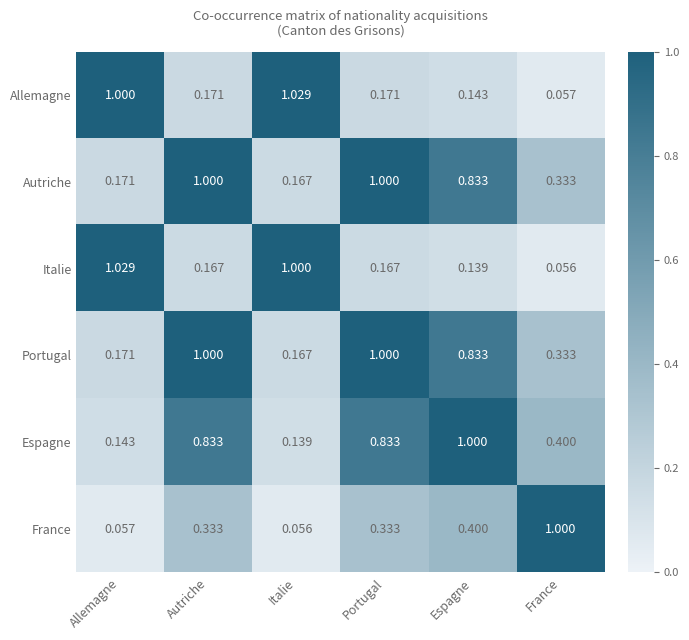

How many categories are shown in the chart?

6